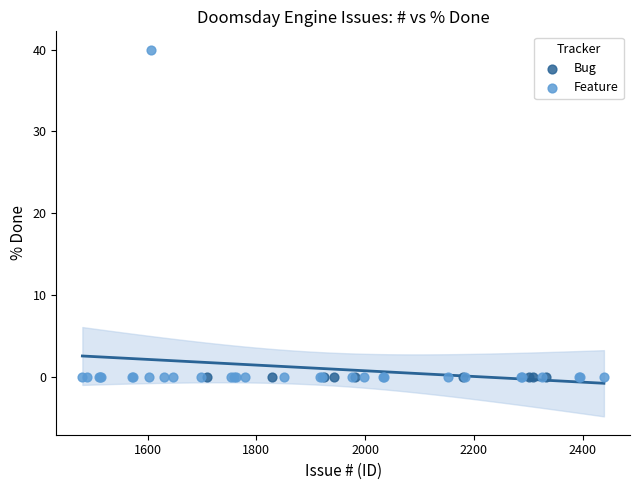

Which series contains the highest Y value?

Feature